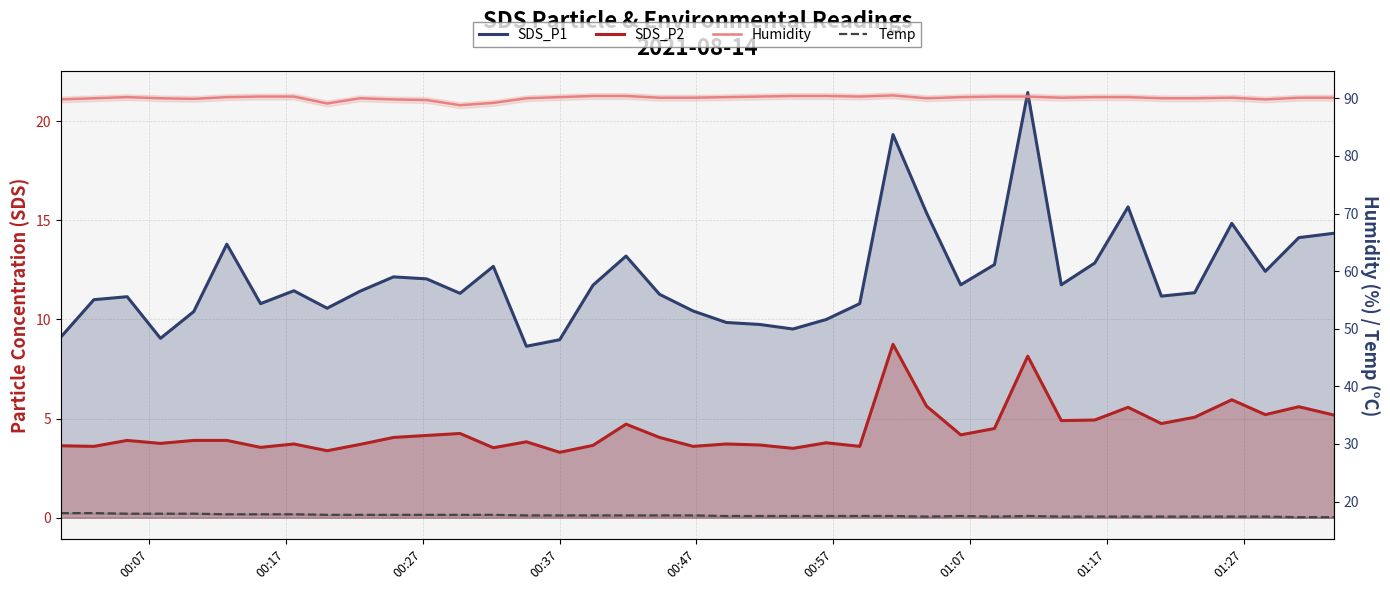

True or false: SDS_P2 and Humidity cross at least once.

False